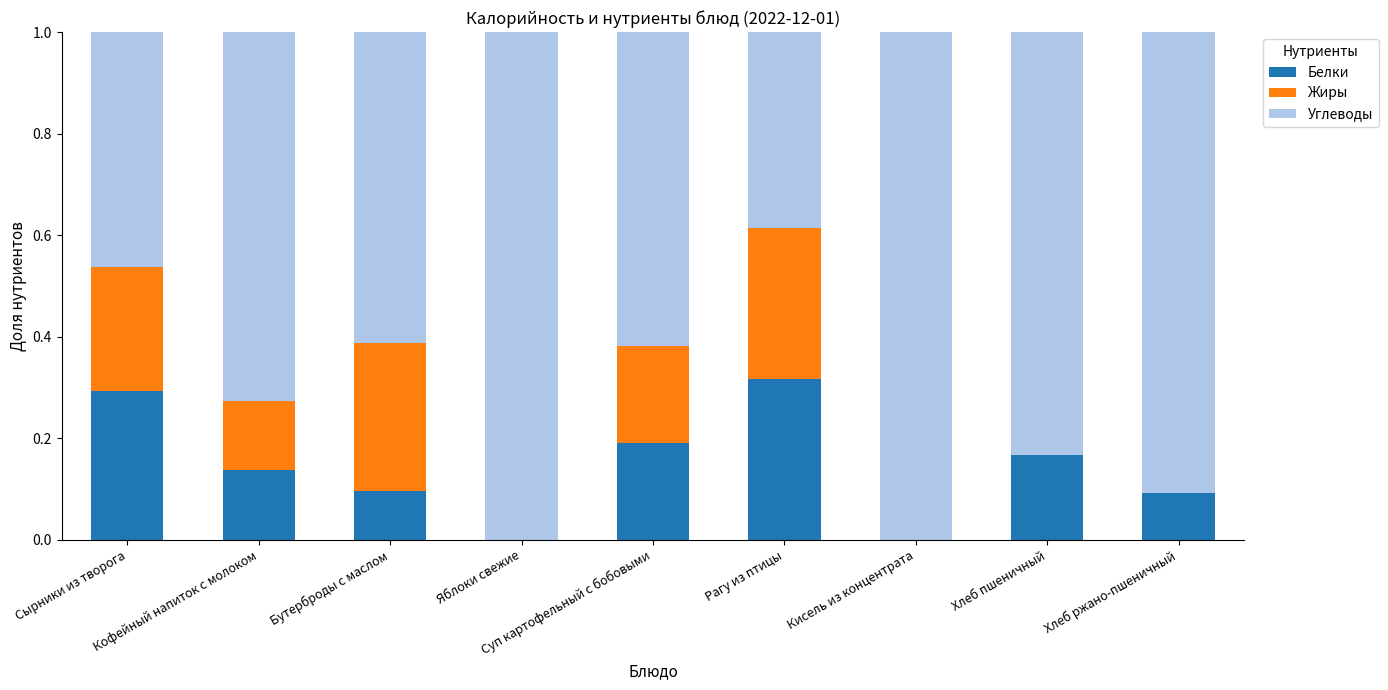

What is the sum of all Белки values?

1.3